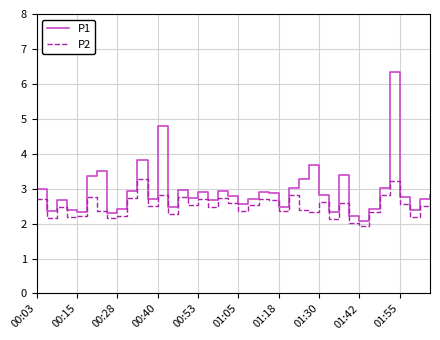

How many lines are shown in the chart?

2